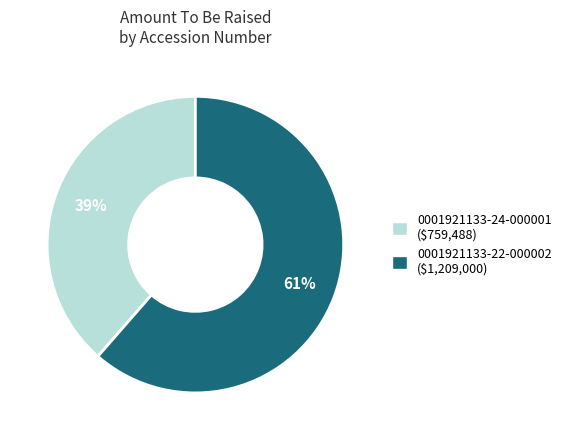

To the nearest percent, what is the average slice percentage?

50%